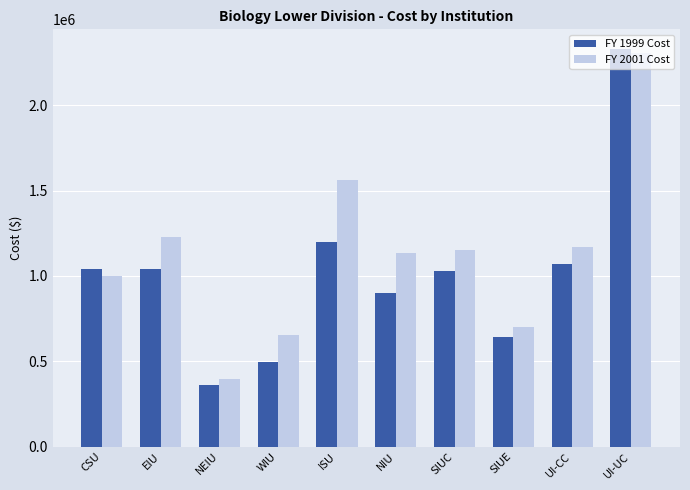

What is the difference between the highest and lowest values at UI-CC?

97673